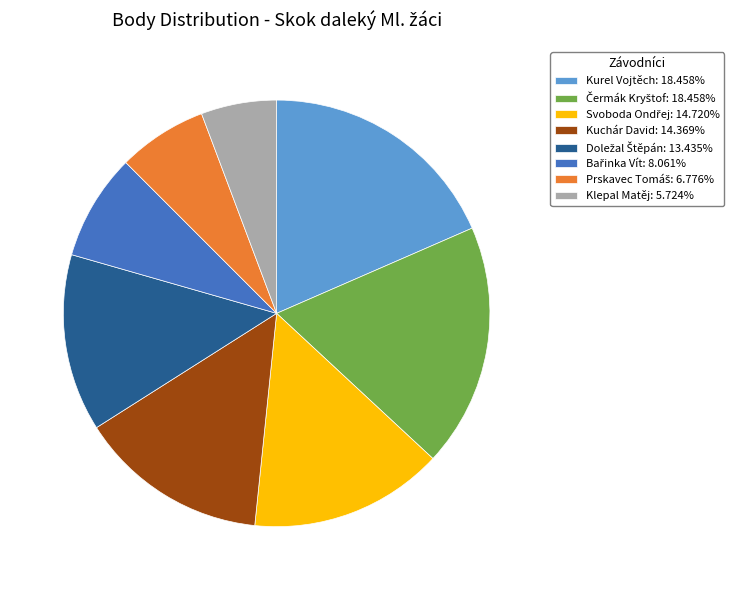

Is there a majority slice in this chart?

No